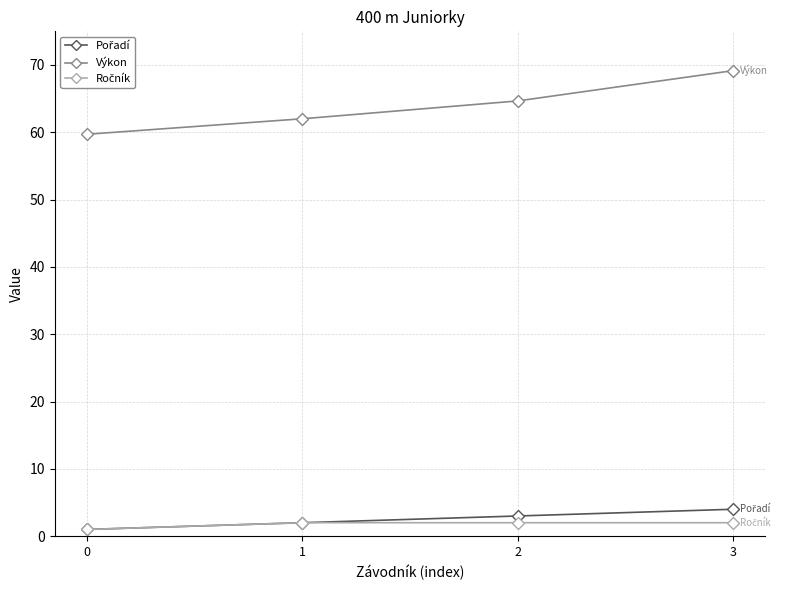

Between 0 and 3, which series saw the biggest shift?

Výkon